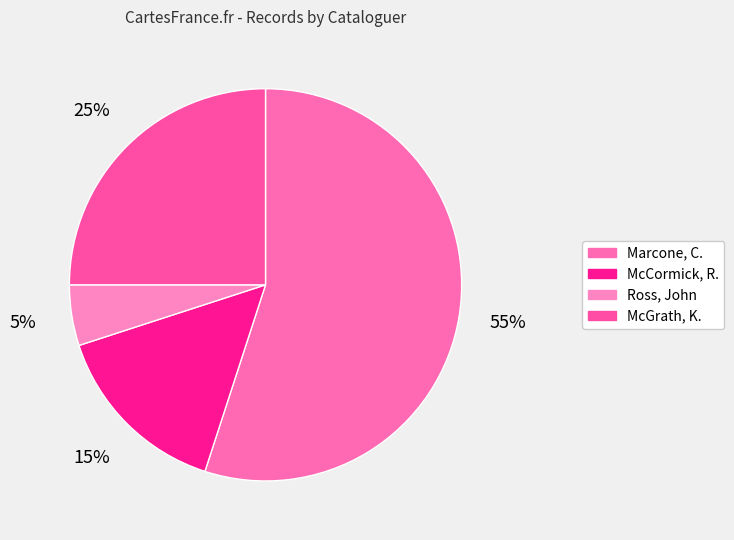

To the nearest percent, what portion does Marcone, C. represent?

55%